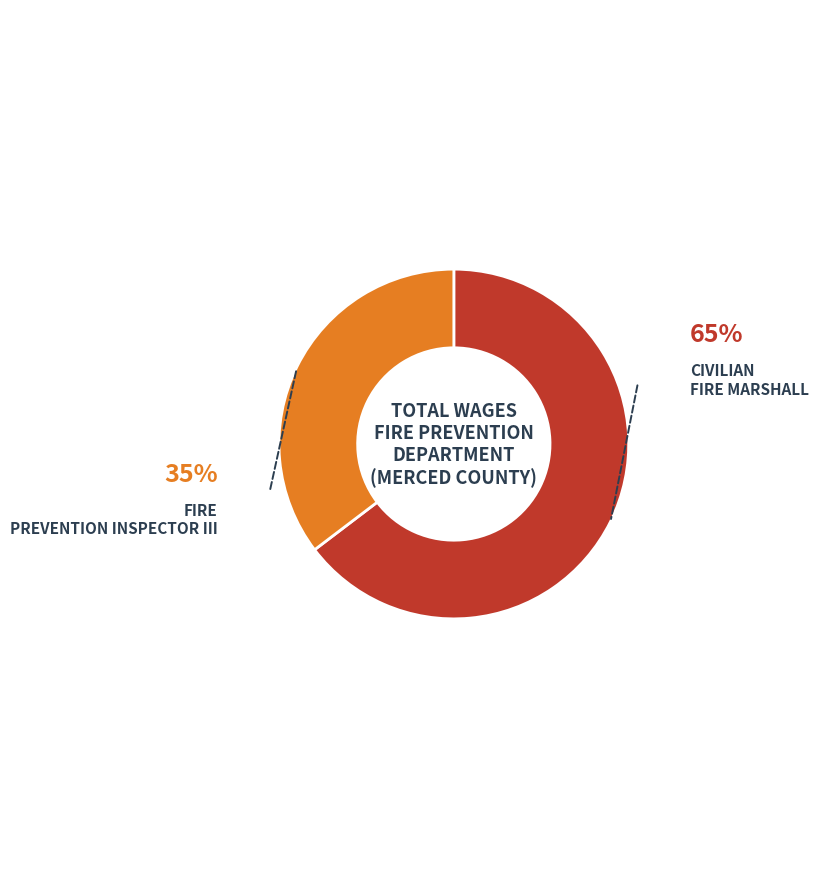

Does any single category account for the majority?

Yes